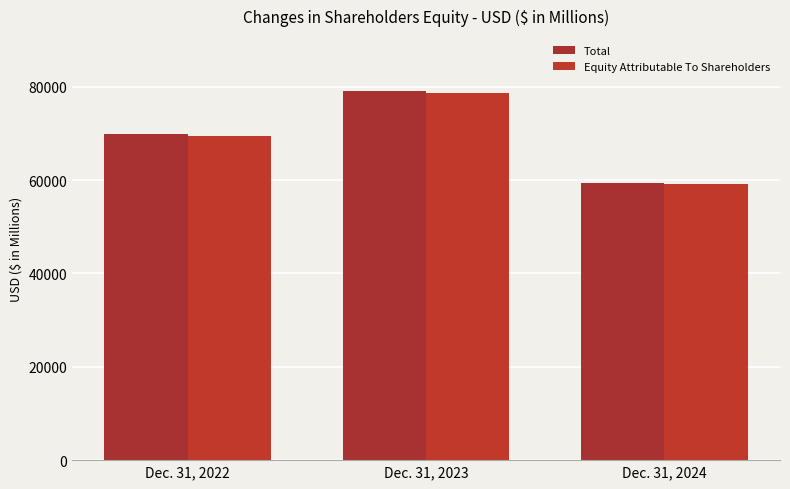

The Equity Attributable To Shareholders series shows 52778 at Dec. 31, 2023. True or false?

False